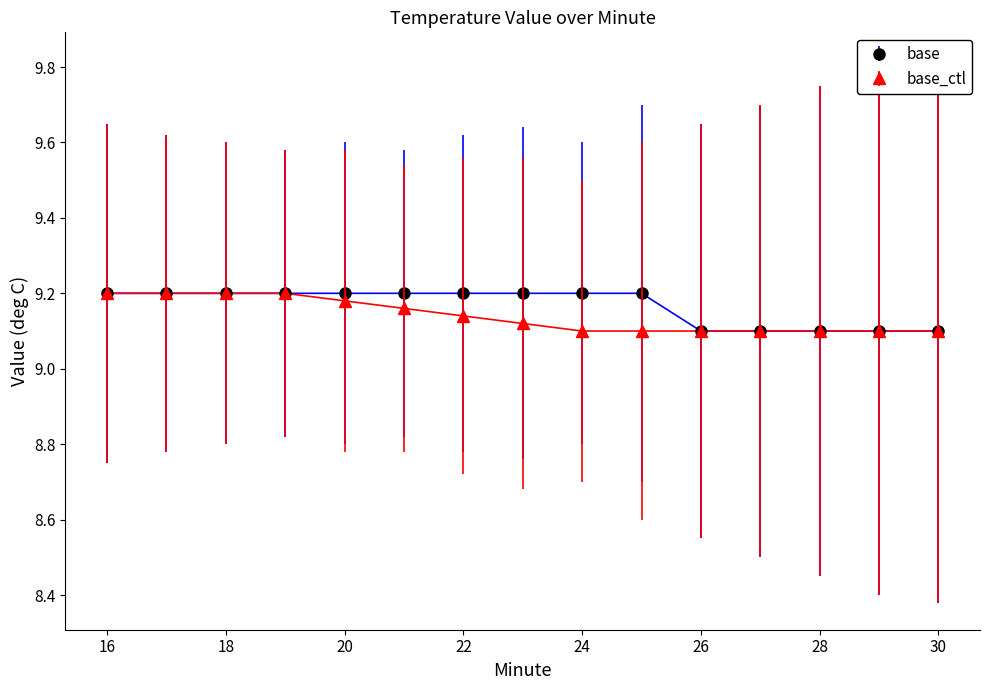

At how many categories does at least one series exceed 9?

15